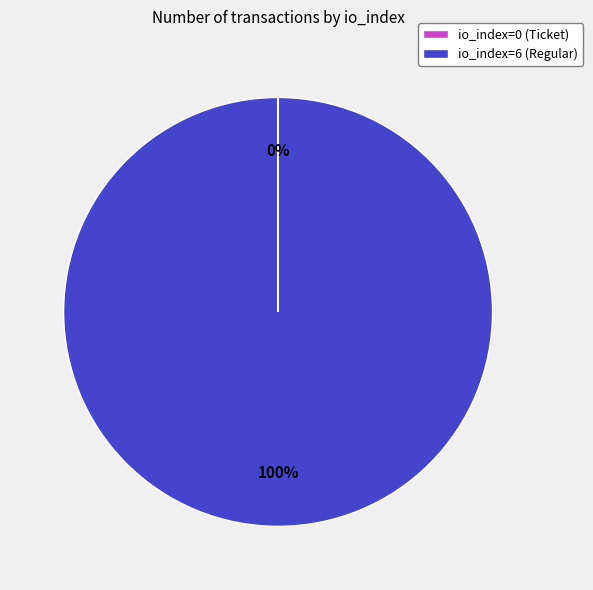

The io_index=6 (Regular) slice represents 100% of the pie. True or false?

True